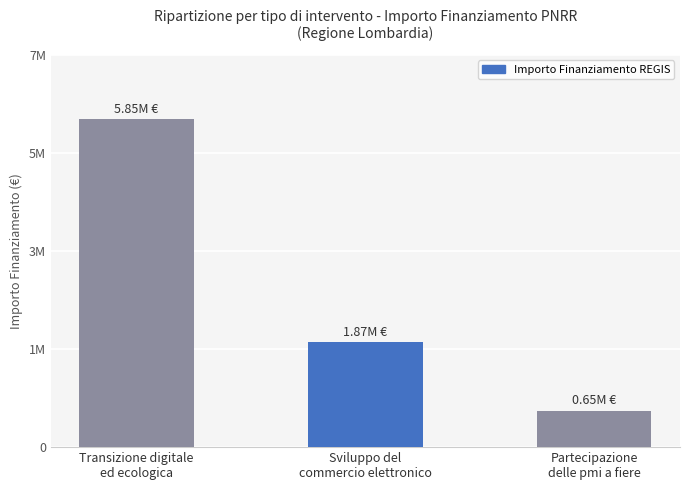

List the labels in order of value, smallest first.

Partecipazione
delle pmi a fiere, Sviluppo del
commercio elettronico, Transizione digitale
ed ecologica